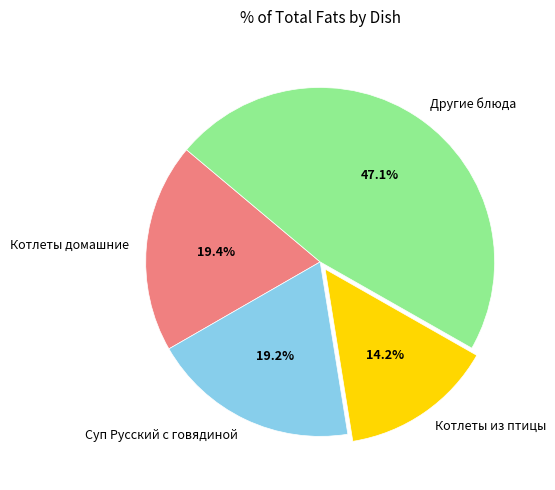

Does Суп Русский с говядиной represent more than half of the total?

No